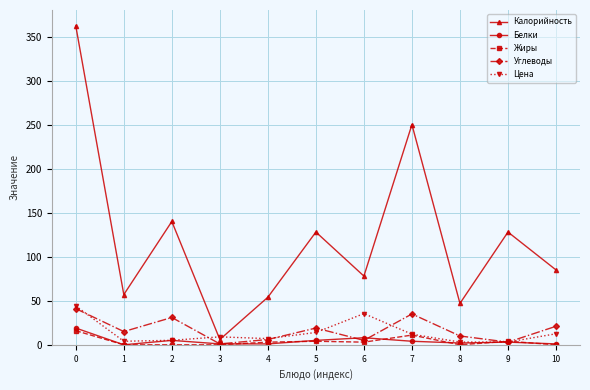

Does the chart display data point markers on the line(s)?

Yes